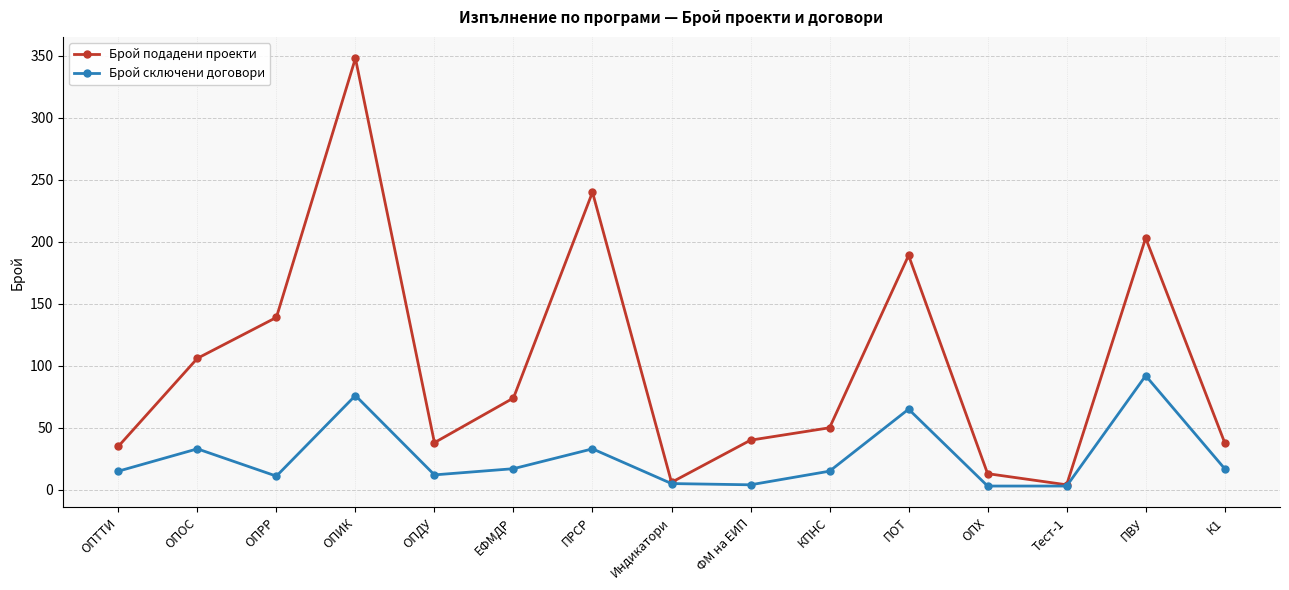

Which series changed the most between ПОТ and ОПХ?

Брой подадени проекти